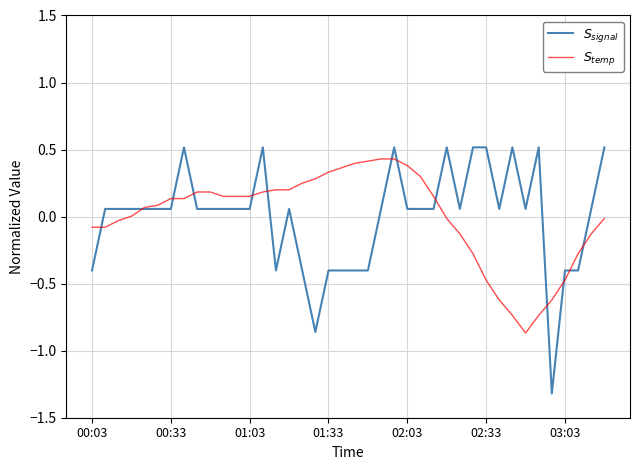

What is the greatest value displayed?

0.5